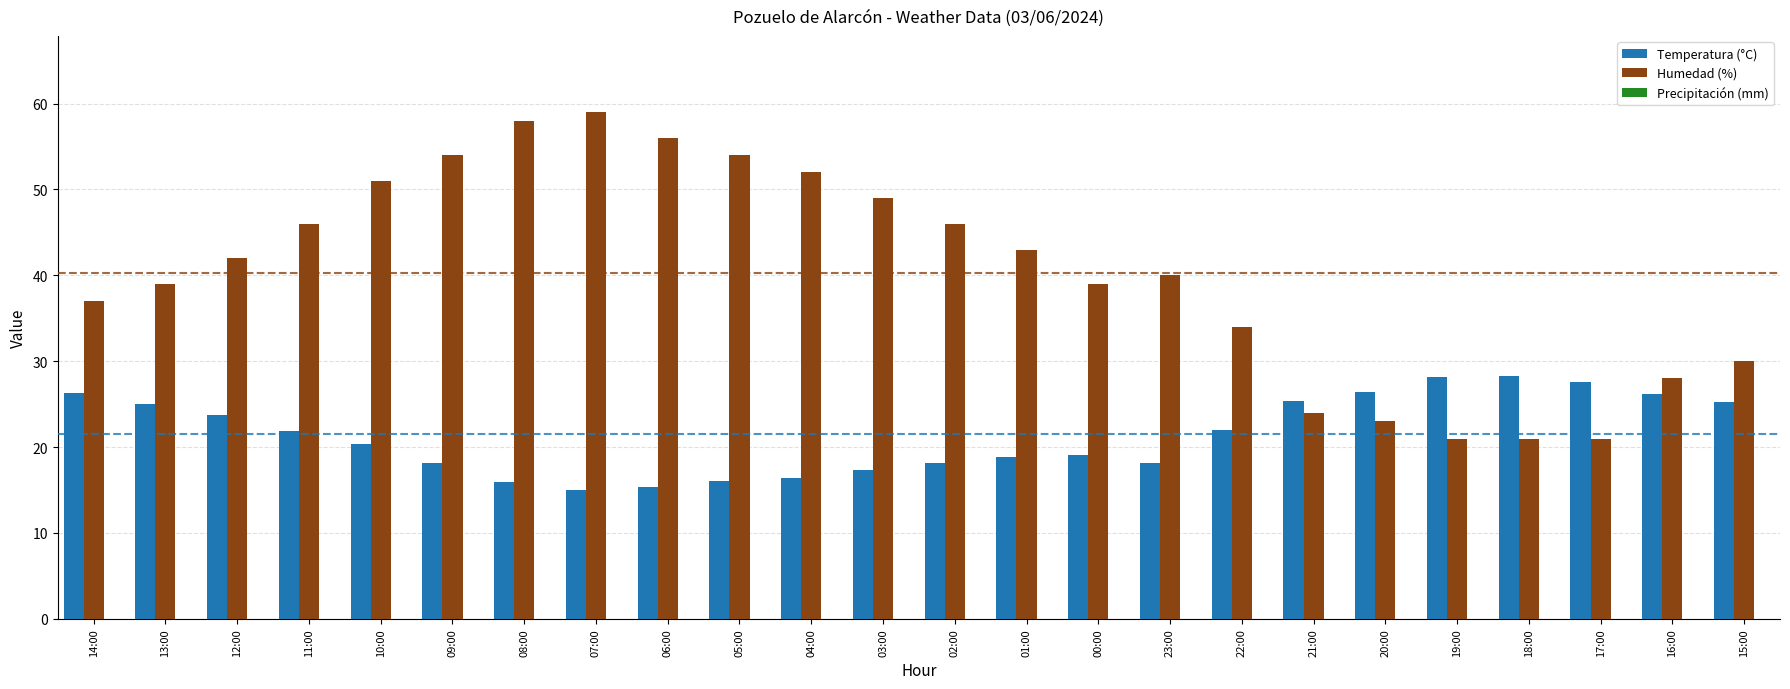

The value of Temperatura (°C) at 16:00 is 38.5. True or false?

False